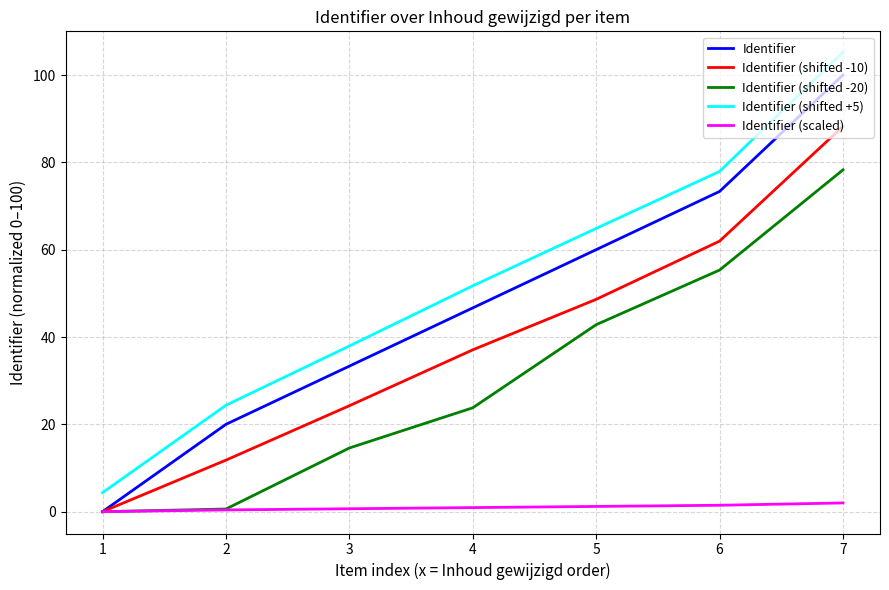

At which category does the chart reach its peak across all series?

7